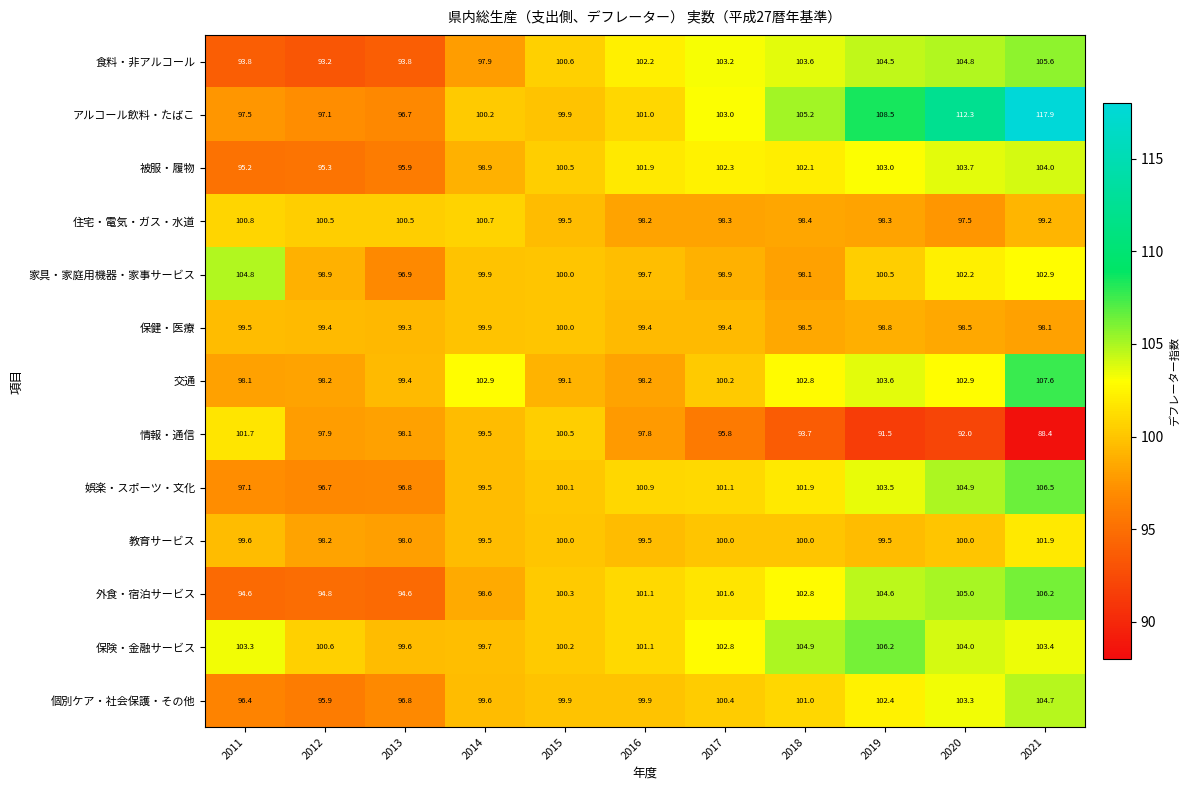

Rank the series at 2017 from lowest to highest value.

情報・通信, 住宅・電気・ガス・水道, 家具・家庭用機器・家事サービス, 保健・医療, 教育サービス, 交通, 個別ケア・社会保護・その他, 娯楽・スポーツ・文化, 外食・宿泊サービス, 被服・履物, 保険・金融サービス, アルコール飲料・たばこ, 食料・非アルコール